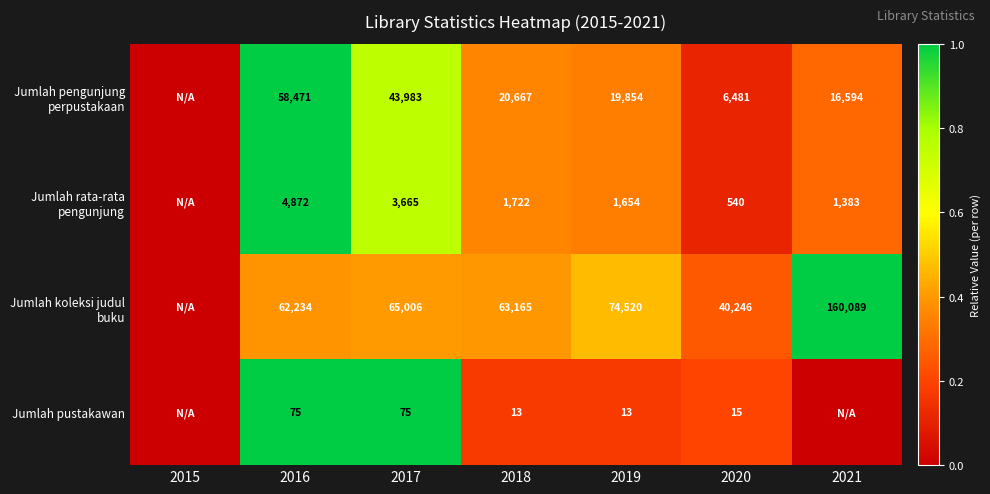

Is it true that Jumlah koleksi judul buku equals 0.7 at 2021?

False